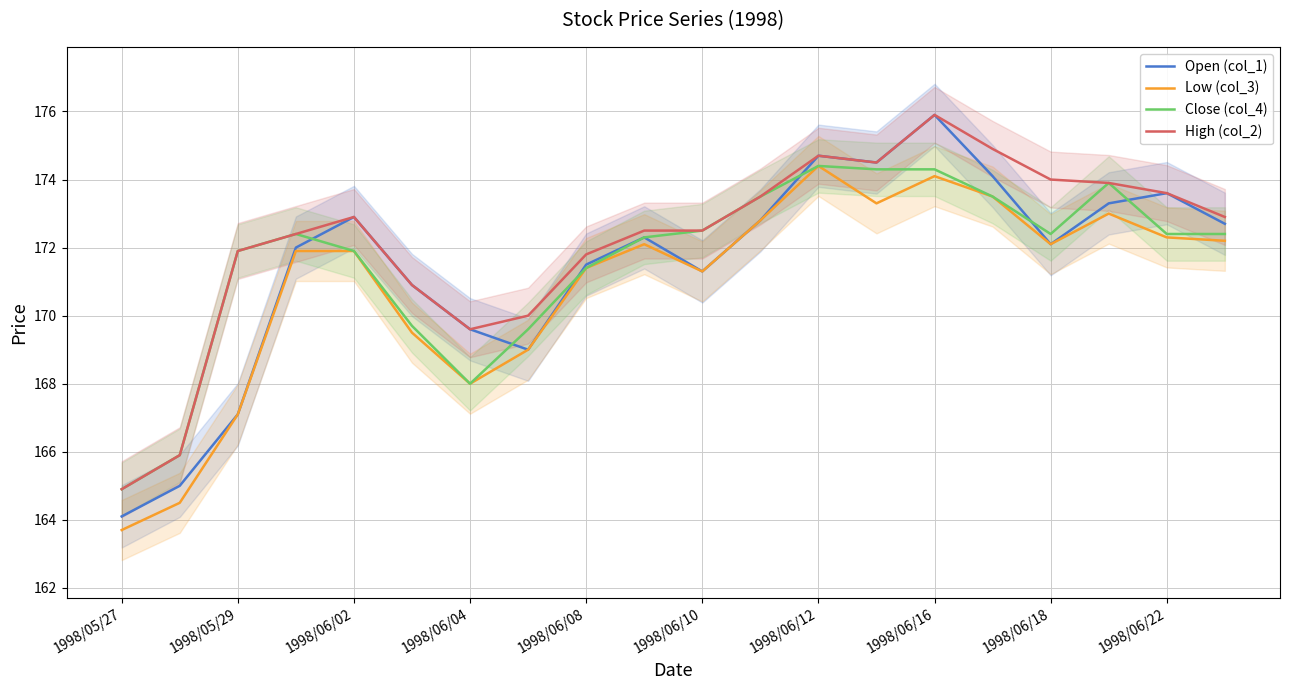

Reading left to right, what are all the values shown in this chart?

Open (col_1): 164.1	165.0	167.1	172.0	172.9	170.9	169.6	169.0	171.5	172.3	171.3	172.8	174.7	174.5	175.9	174.1	172.1	173.3	173.6	172.7
Low (col_3): 163.7	164.5	167.1	171.9	171.9	169.5	168.0	169.0	171.4	172.1	171.3	172.8	174.4	173.3	174.1	173.5	172.1	173.0	172.3	172.2
Close (col_4): 164.9	165.9	171.9	172.4	171.9	169.7	168.0	169.6	171.4	172.3	172.5	173.5	174.4	174.3	174.3	173.5	172.4	173.9	172.4	172.4
High (col_2): 164.9	165.9	171.9	172.4	172.9	170.9	169.6	170.0	171.8	172.5	172.5	173.5	174.7	174.5	175.9	174.9	174.0	173.9	173.6	172.9